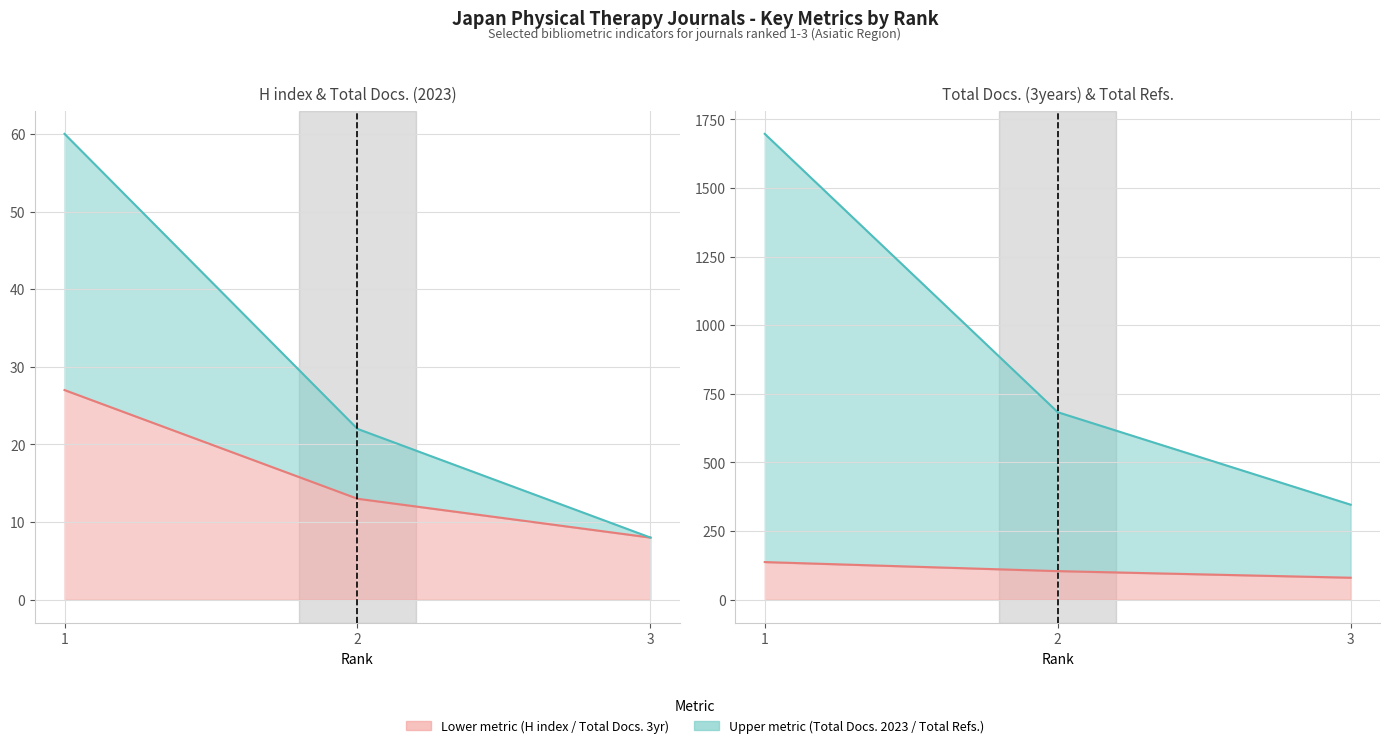

At which category is the sum across all series the highest?

1